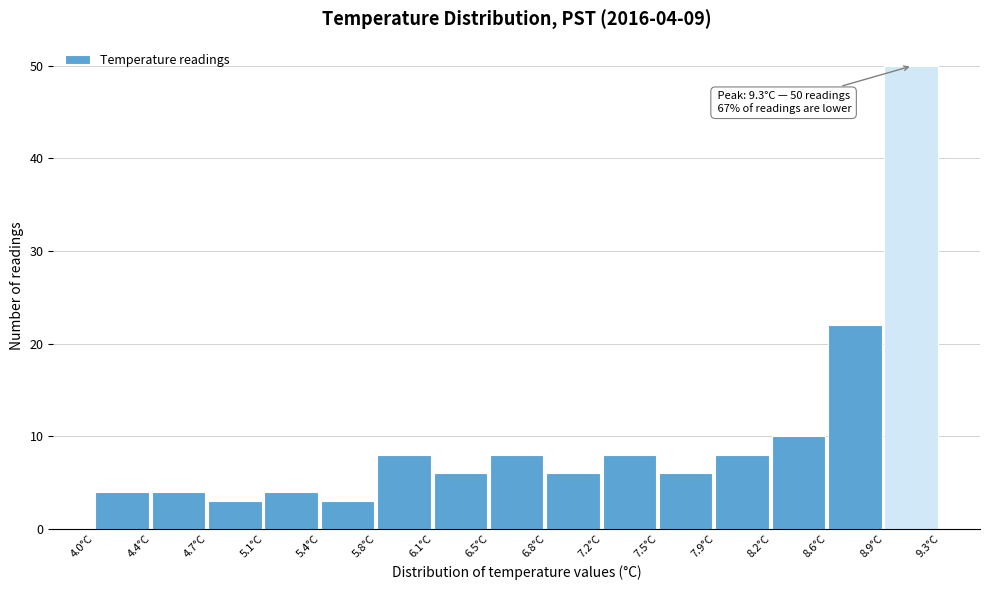

Over which range of the x-axis is the bar tallest?

8.95 to 9.30